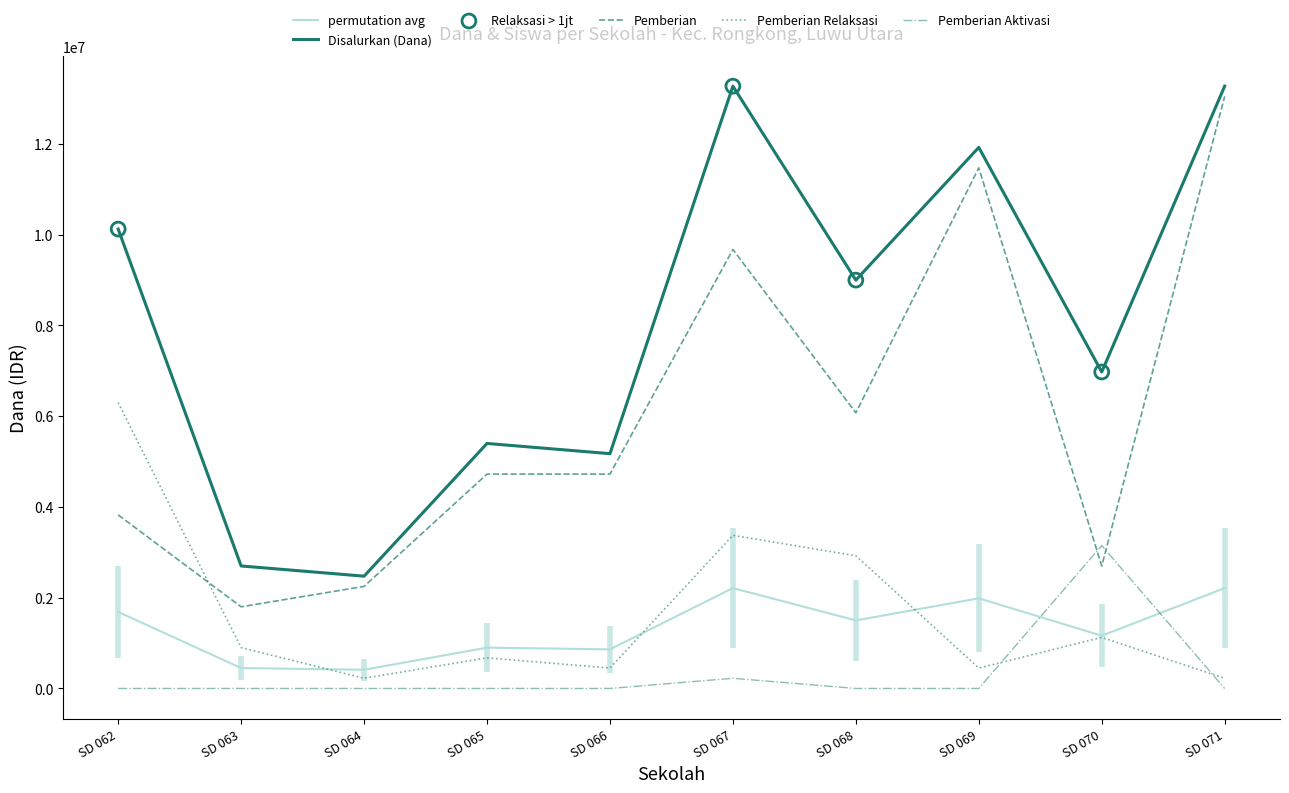

Is the value of Disalurkan (Dana) at SD 063 greater than the value of Pemberian Relaksasi at SD 066?

Yes